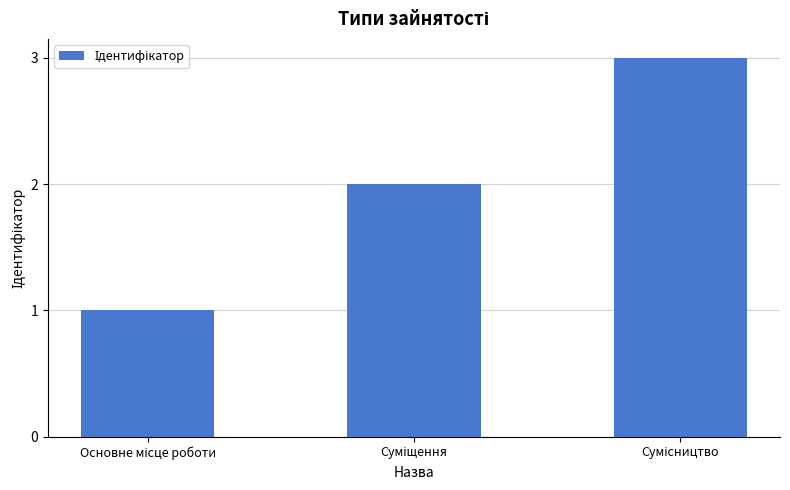

What is the greatest value displayed?

3